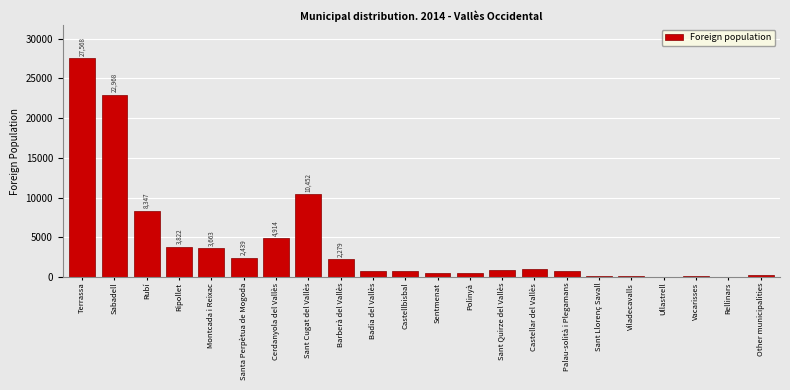

What is the sum of the values at Santa Perpètua de Mogoda and Sant Quirze del Vallès?

3360